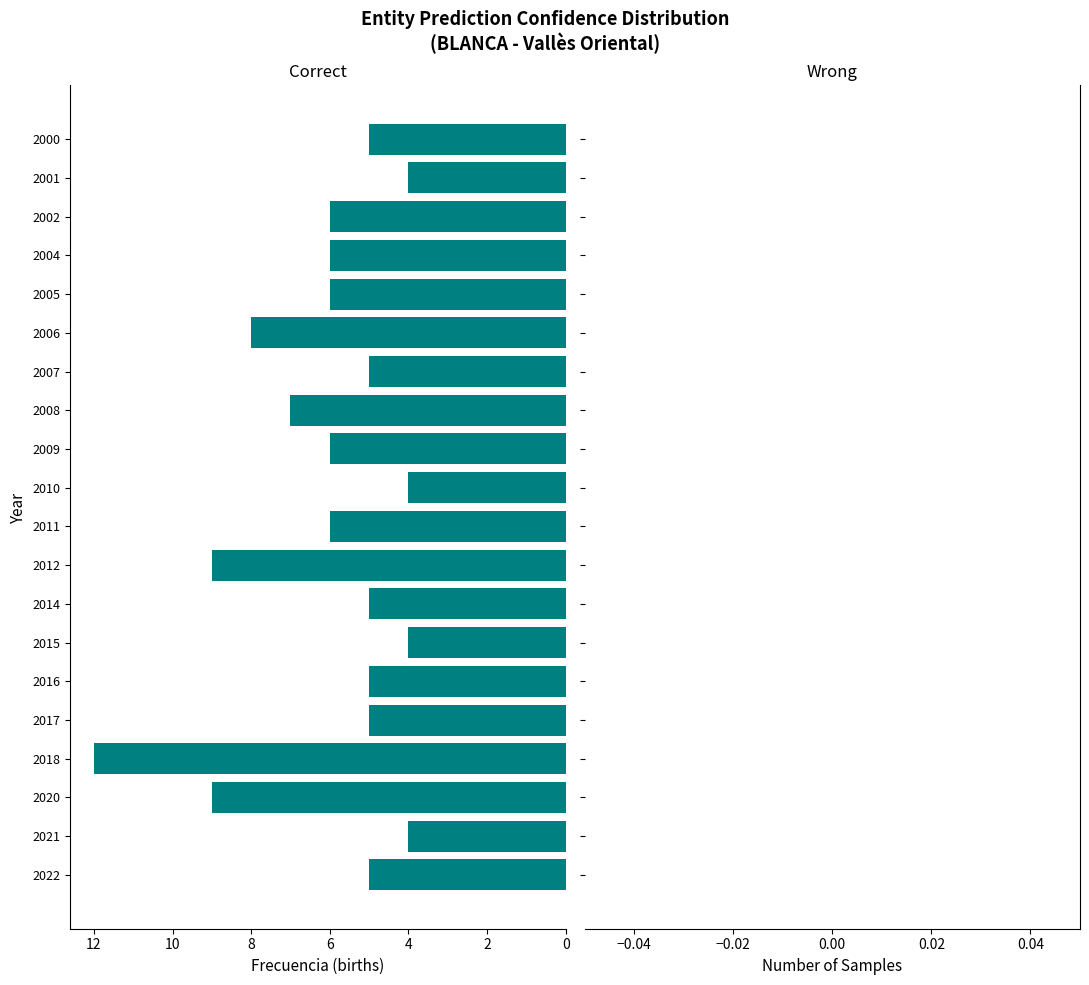

What is the minimum value shown in the chart?

4